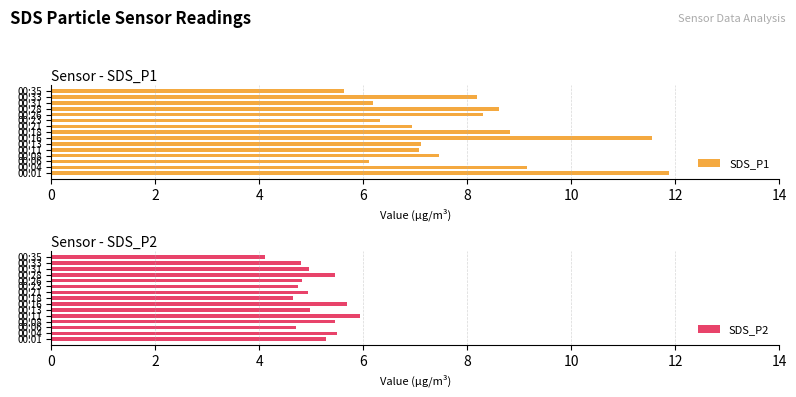

List the series in order of their peak value, lowest first.

SDS_P2, SDS_P1